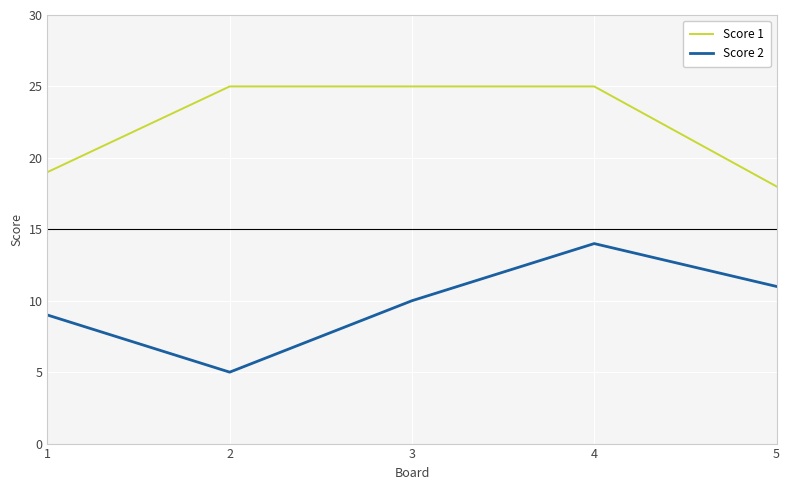

Which series has the widest spread of values?

Score 2